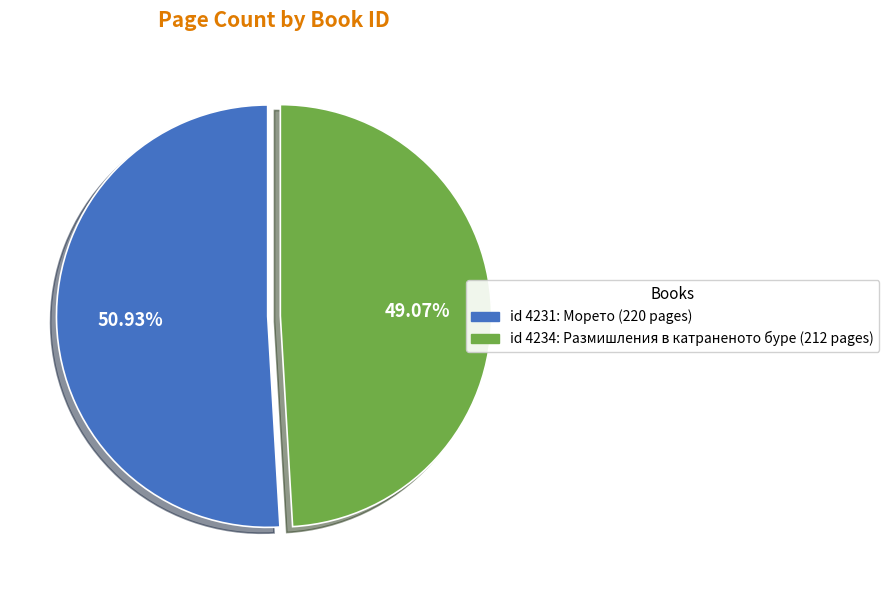

How many slices are in this pie chart?

2